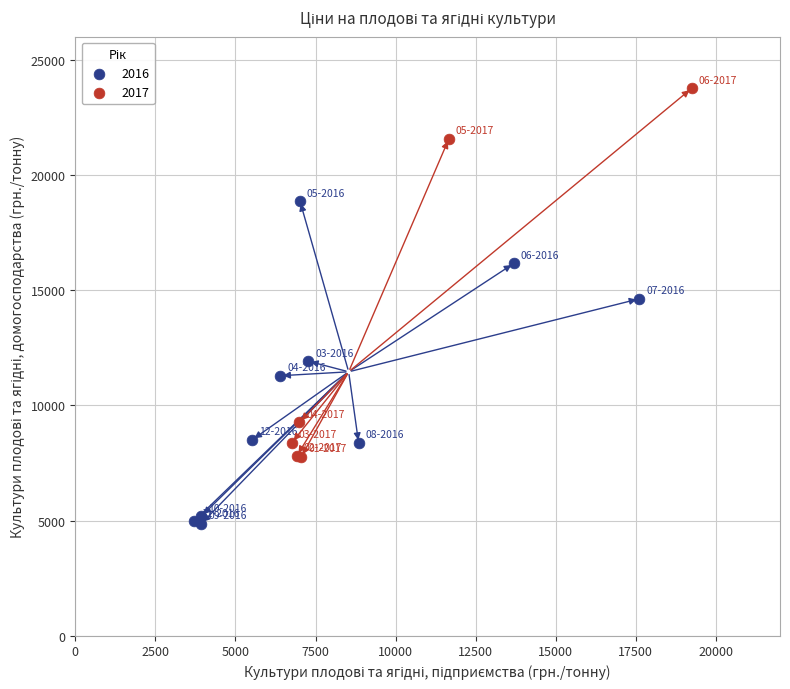

Which series reaches the maximum Y coordinate?

2017